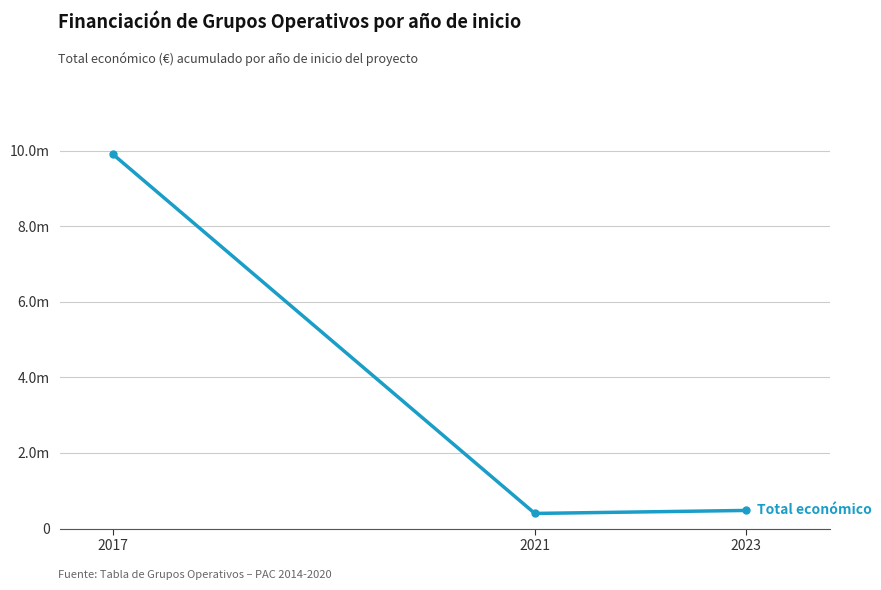

What is the sum of the values at 2017 and 2023?

10391025